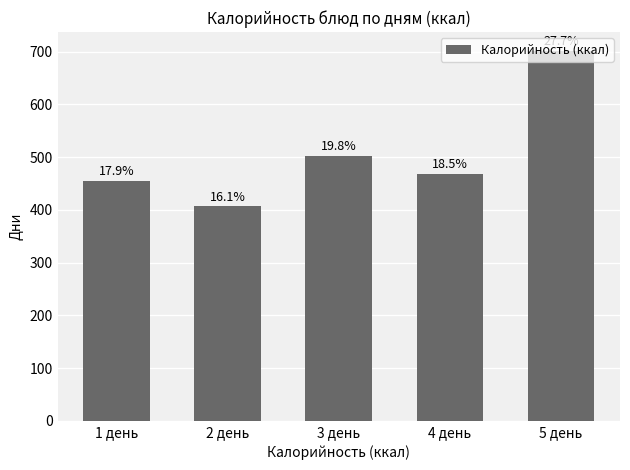

What is the change in value from 2 день to 5 день?

+295